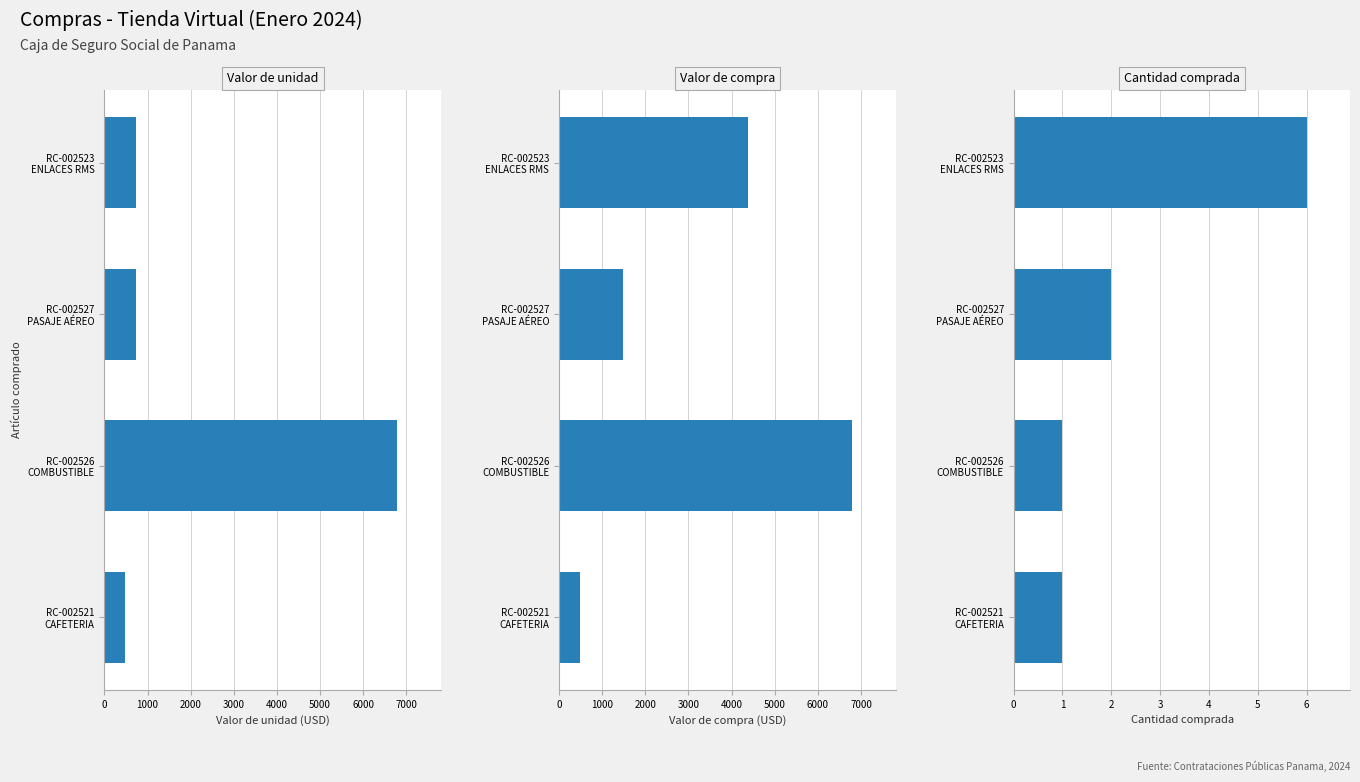

List the series in order of their peak value, lowest first.

Cantidad comprada, Valor de unidad, Valor de compra